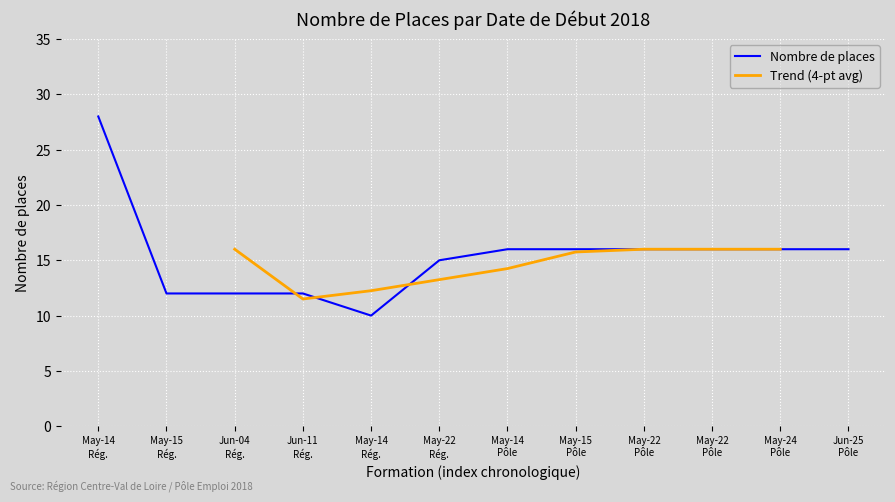

True or false: there are more than 0 points higher than both neighbors.

False